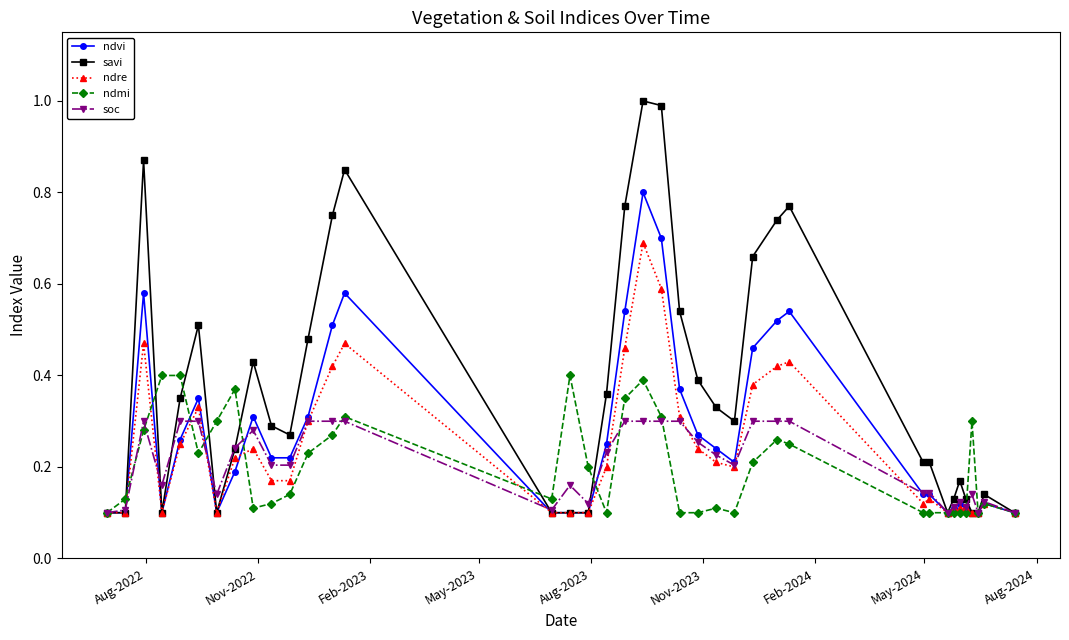

List the series in order of their peak value, highest first.

savi, ndvi, ndre, ndmi, soc